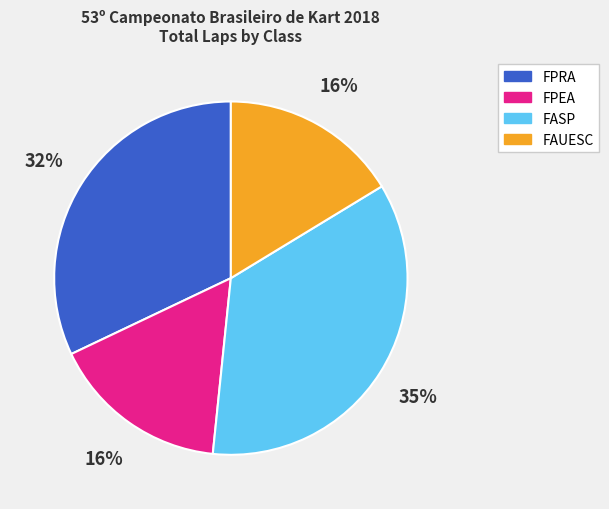

Count the number of slices in the pie.

4